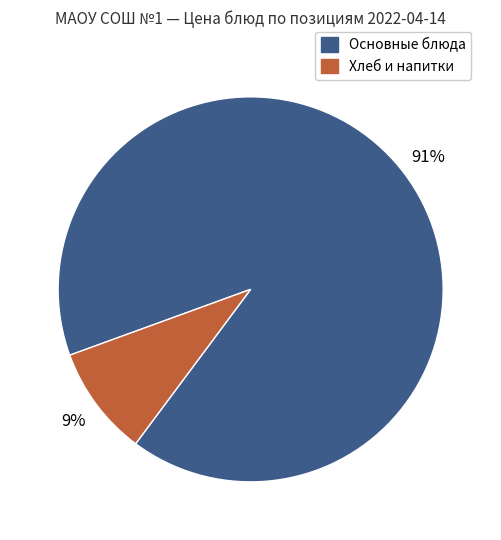

To the nearest percent, what is the average slice percentage?

50%